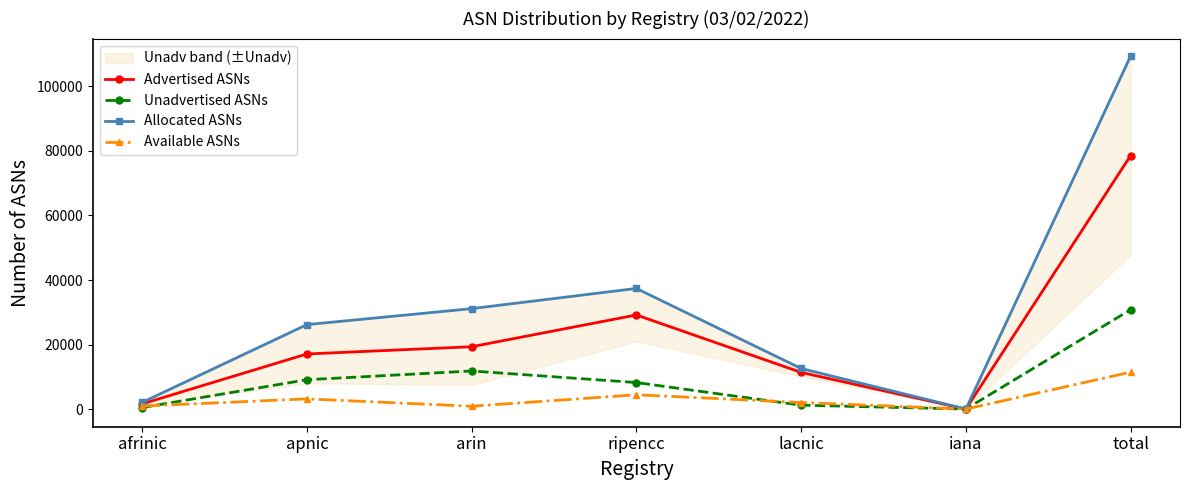

Where is the first local maximum for Allocated ASNs?

ripencc